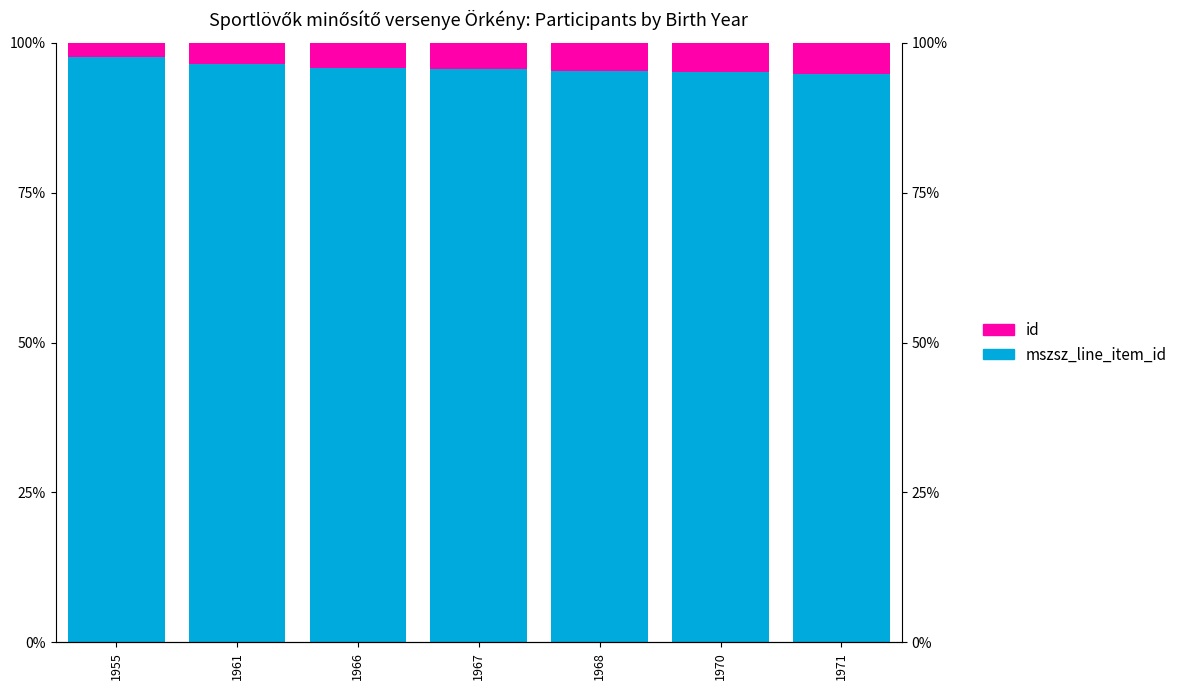

Which category has the lowest value in the mszsz_line_item_id series?

1971